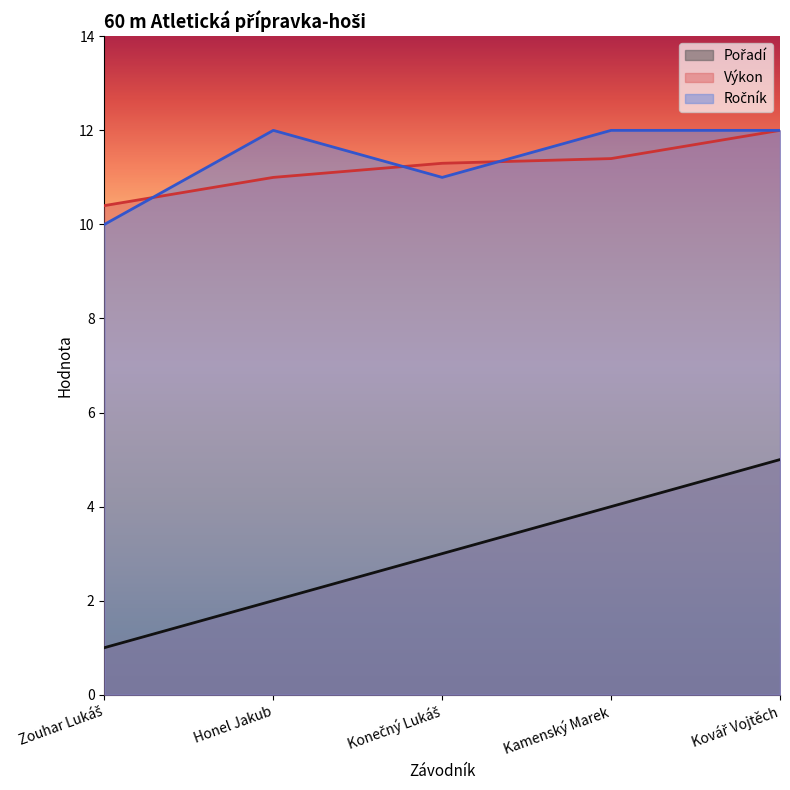

List the labels in order of Ročník value, largest first.

Honel Jakub, Kamenský Marek, Kovář Vojtěch, Konečný Lukáš, Zouhar Lukáš